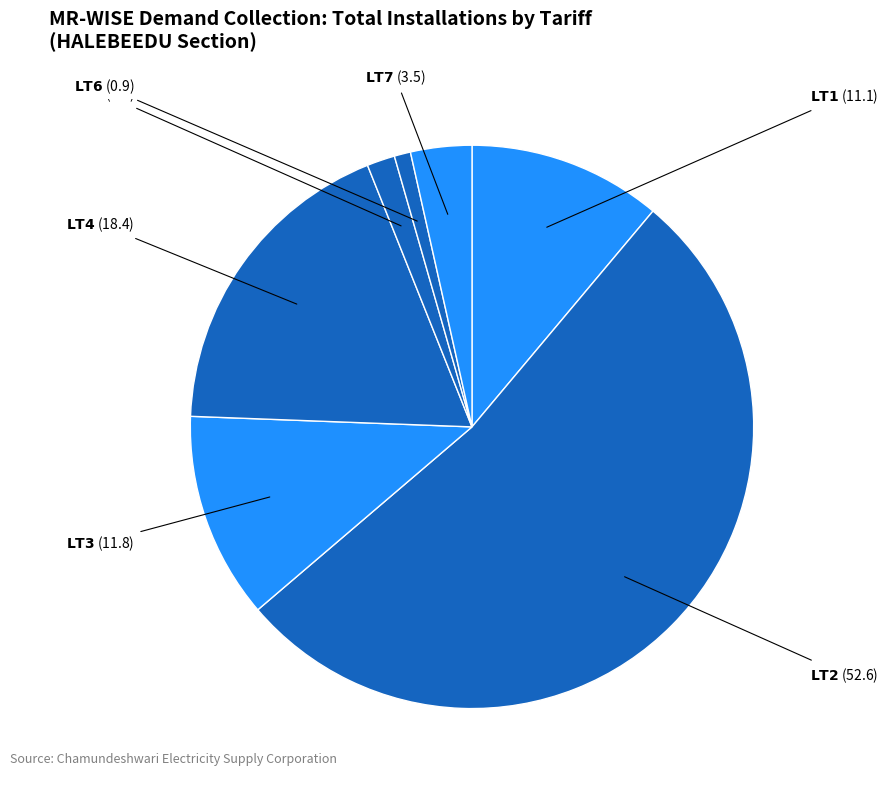

Count the number of slices in the pie.

7